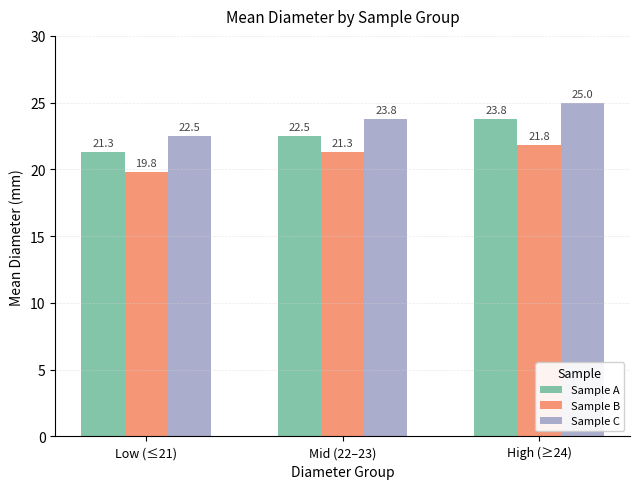

What is the total value across all series at Mid (22–23)?

67.6